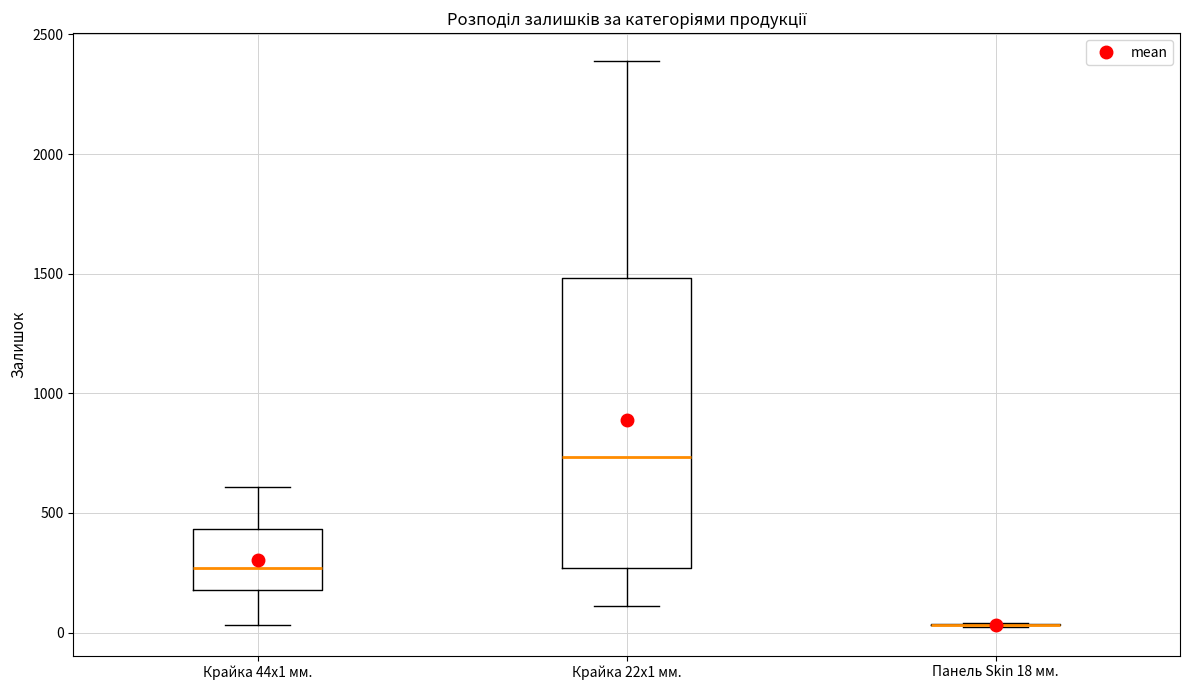

Reading left to right, transcribe this box plot: for each box, give where its median line is, the range the box spans, and where its two whiskers end, as read against the y-axis. The values are not printed on the chart, so give them approximately, as read against the axis.

Крайка 44x1 мм.: median 250, box 200 to 450, whiskers 50 to 600
Крайка 22x1 мм.: median 750, box 250 to 1500, whiskers 100 to 2400
Панель Skin 18 мм.: box collapsed to a line at 50, whiskers 0 to 50